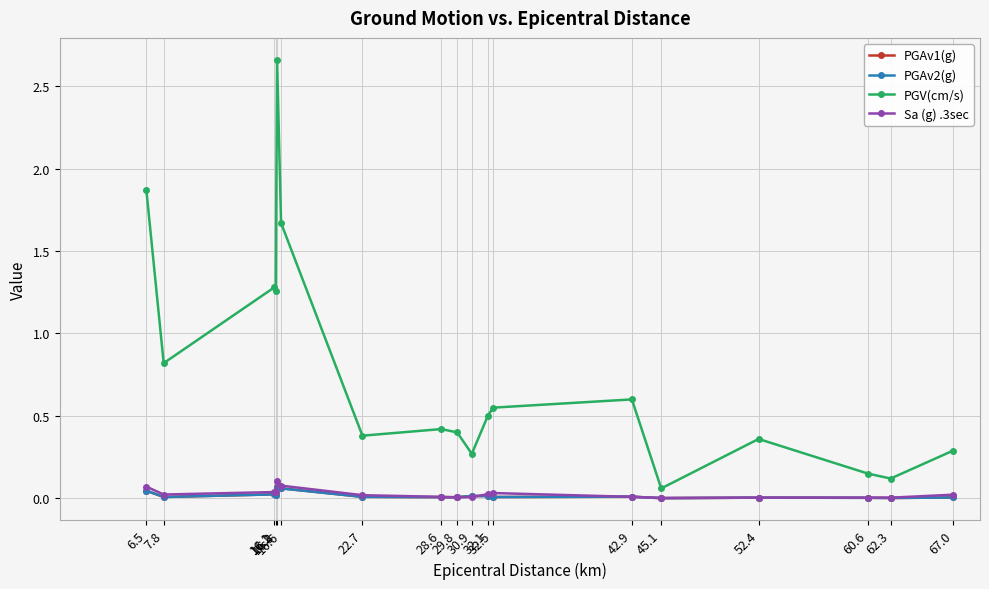

True or false: PGAv1(g) and PGV(cm/s) cross at least once.

False